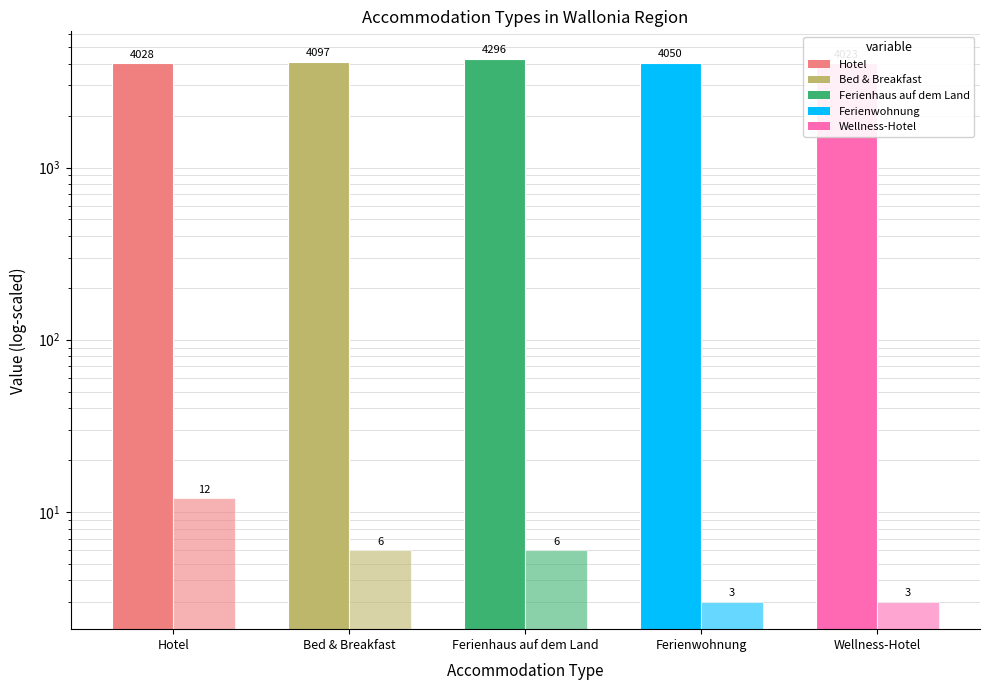

What is the maximum value for Avg Postal Code?

4296